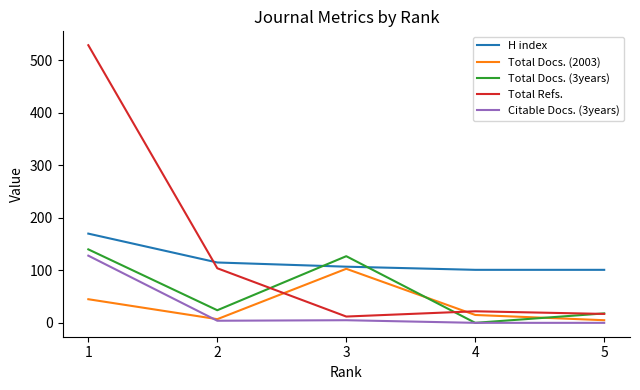

Where does the Total Refs. series first go above 22?

1